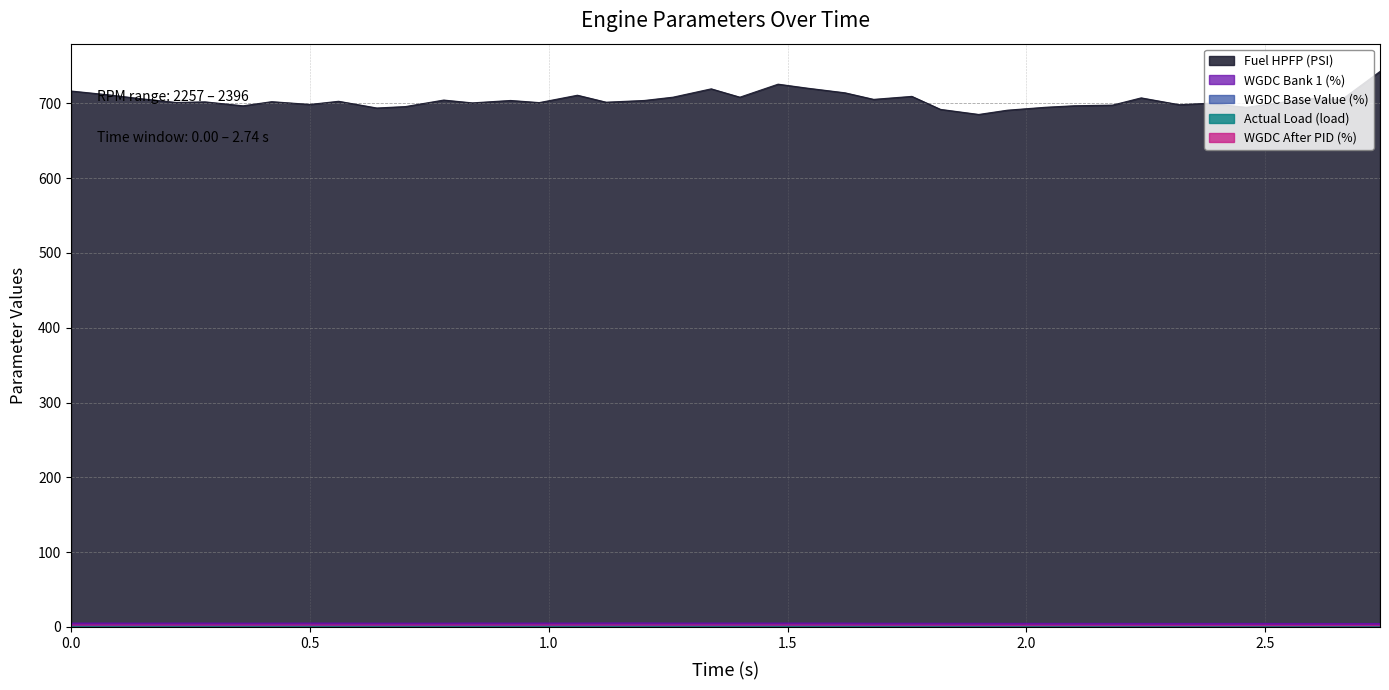

What is the label of the 21st point from the left?

1.4